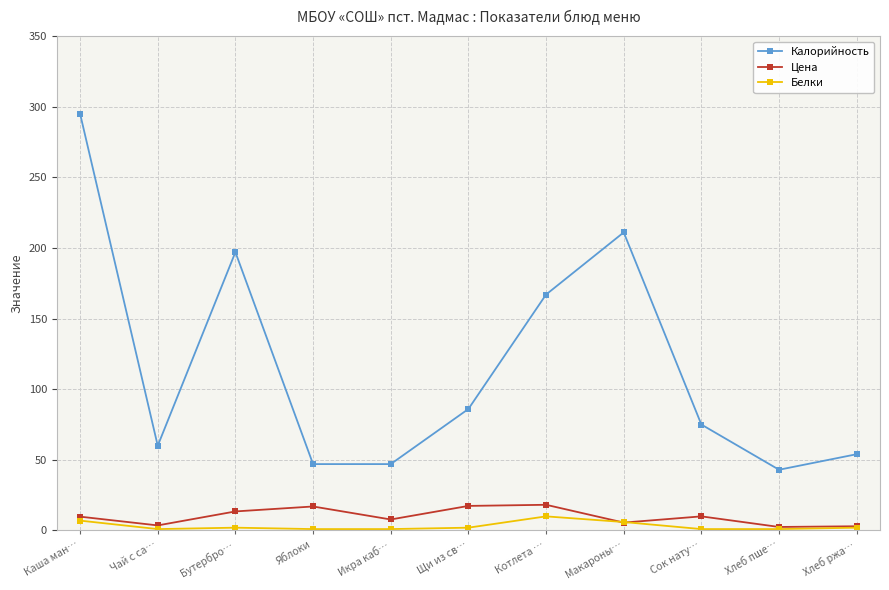

How many lines are shown in the chart?

3